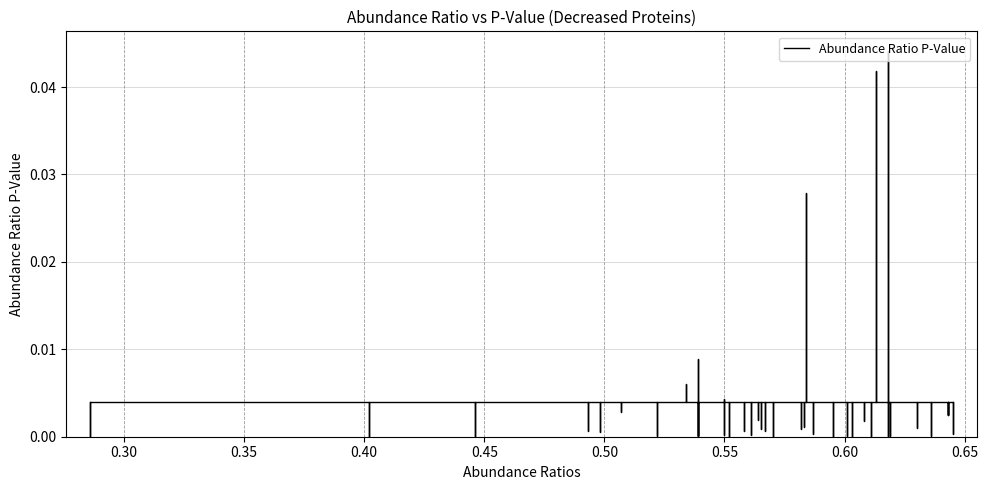

At which category does the chart reach its minimum across all series?

0.402